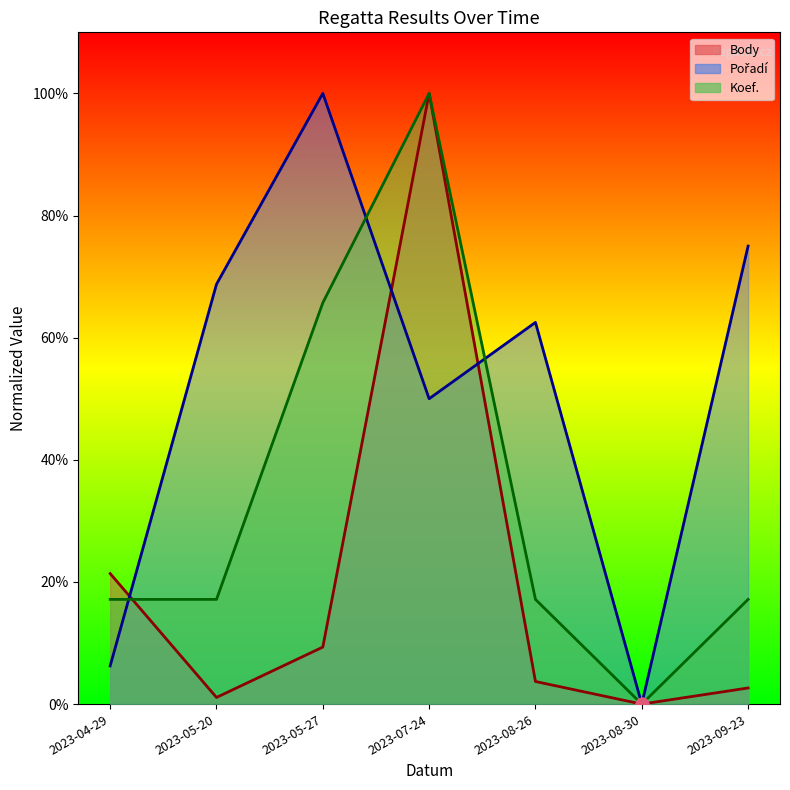

At which category is the sum across all series the highest?

2023-07-24